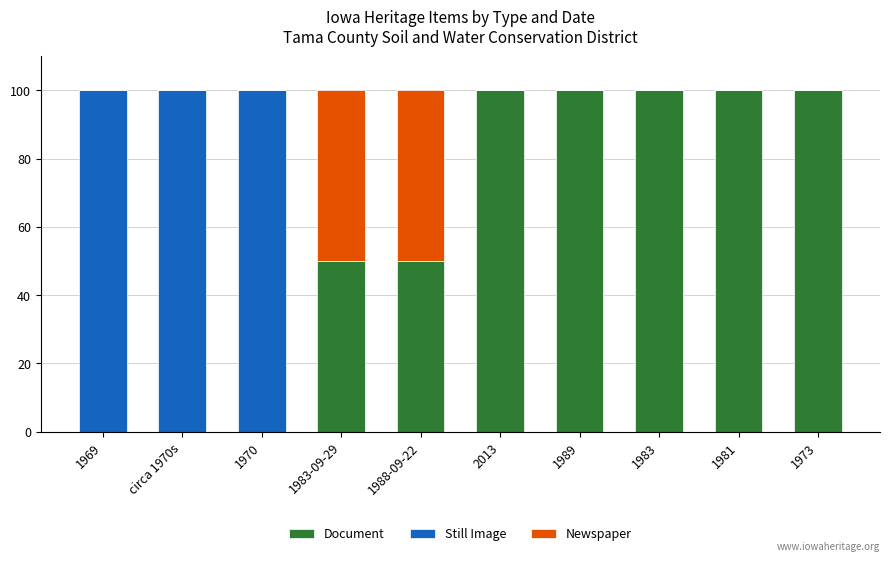

What is the total value across all series at 1983-09-29?

100